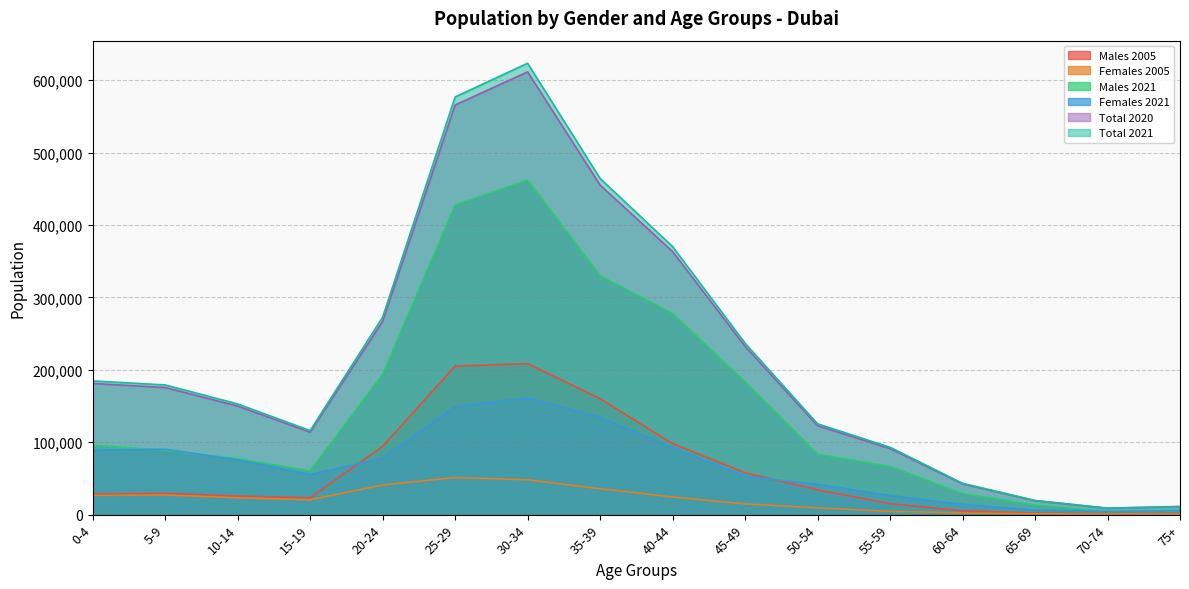

The Total 2021 series shows 27830 at 65-69. True or false?

False